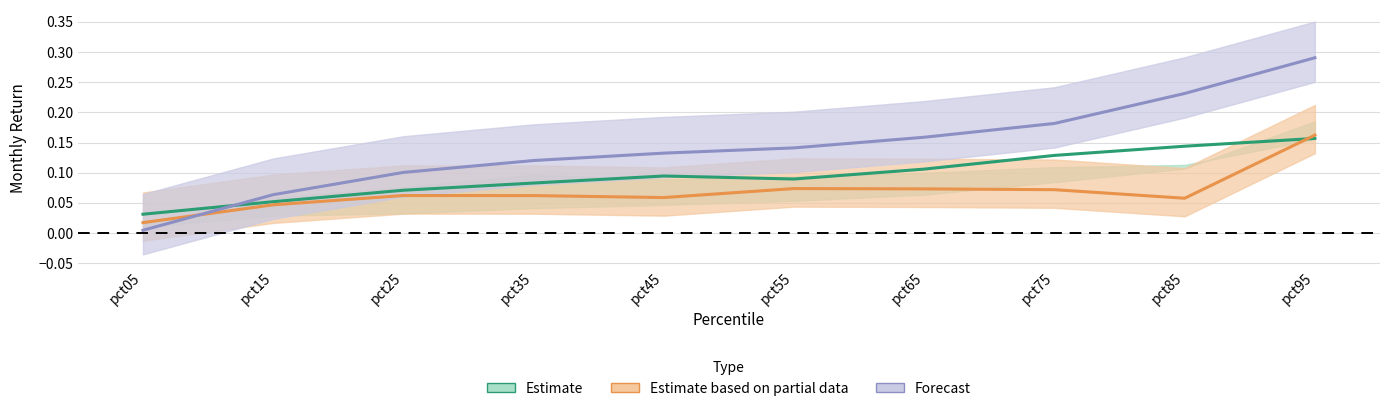

Is it true that Apr (Estimate) equals 0.0 at pct75?

False